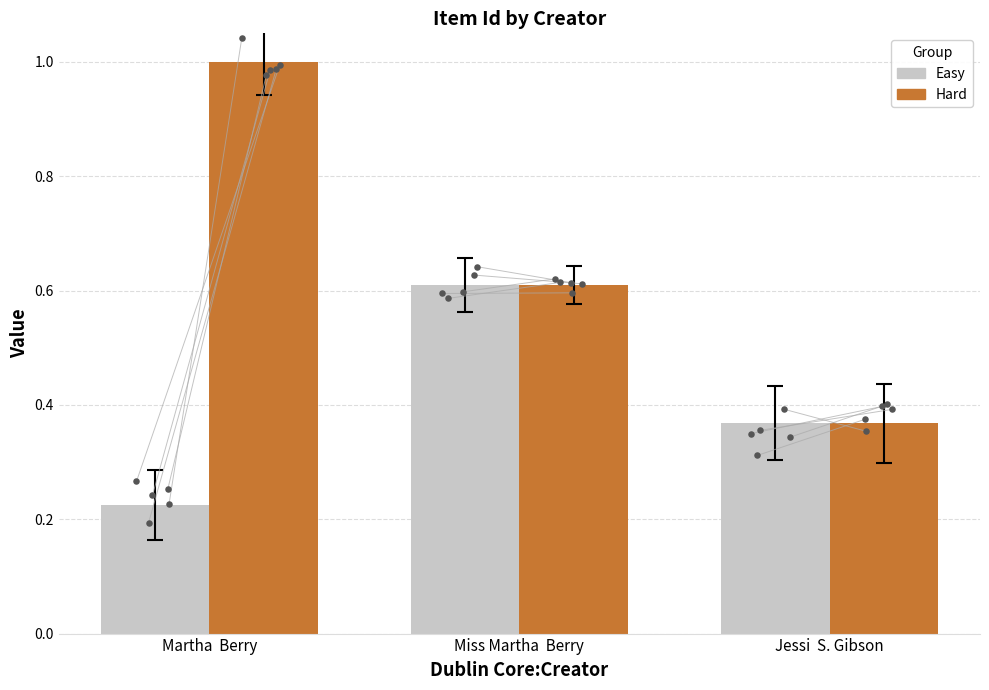

At which category is the sum across all series the highest?

Martha  Berry